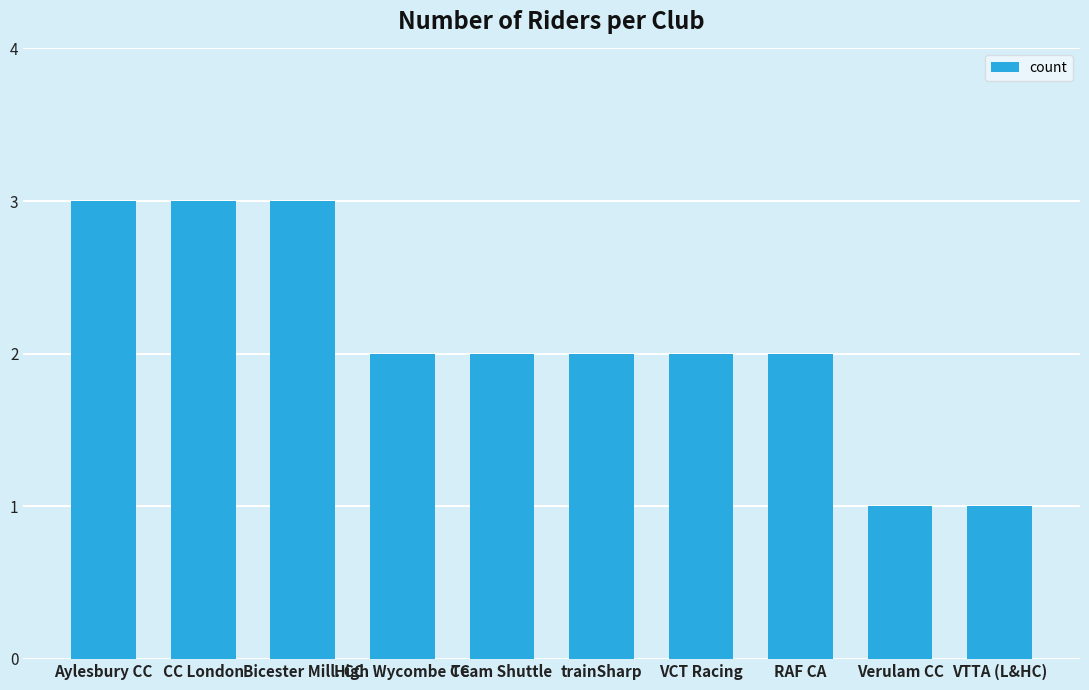

What is the average value?

2